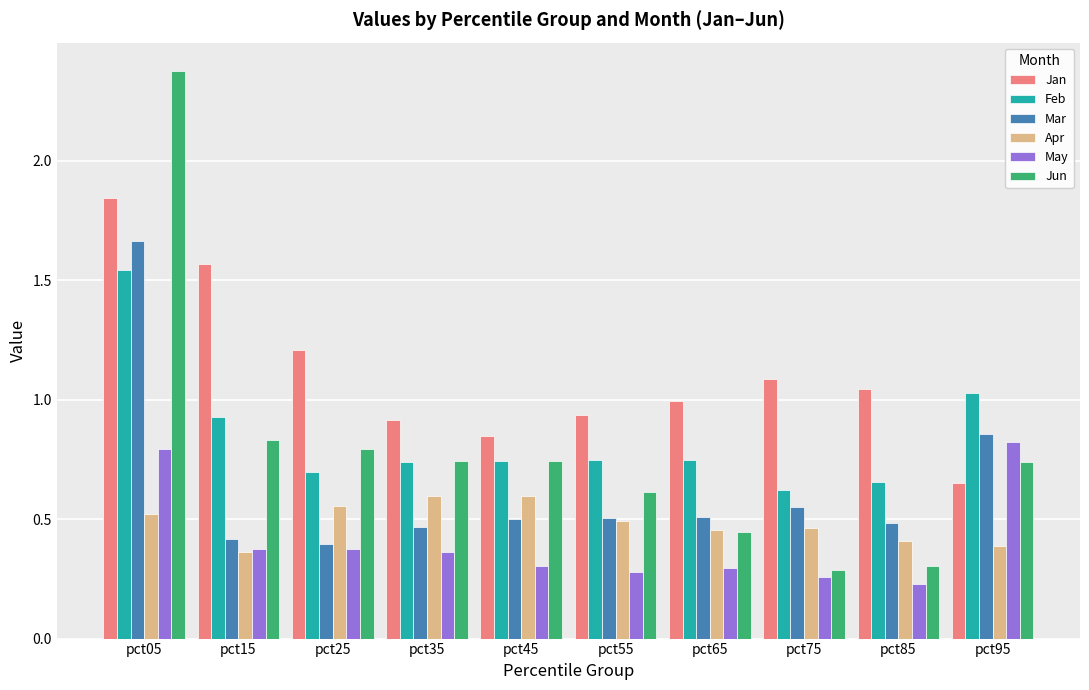

Which category has the highest value in the Jun series?

pct05